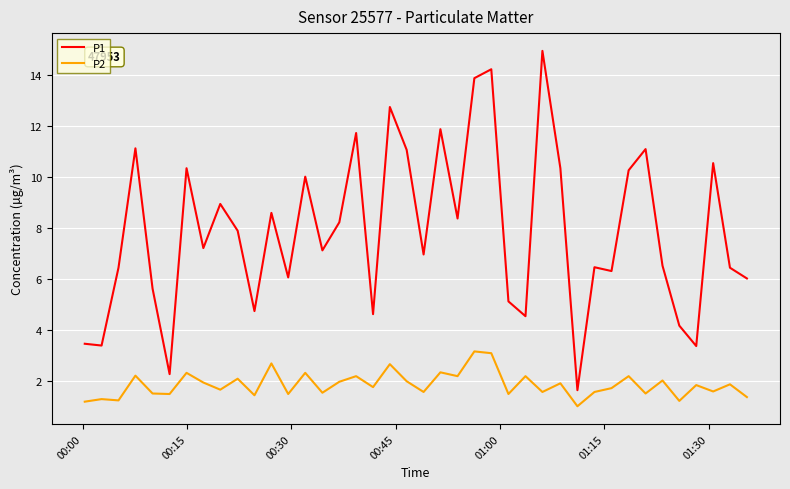

List the series in order of their overall mean, lowest first.

P2, P1